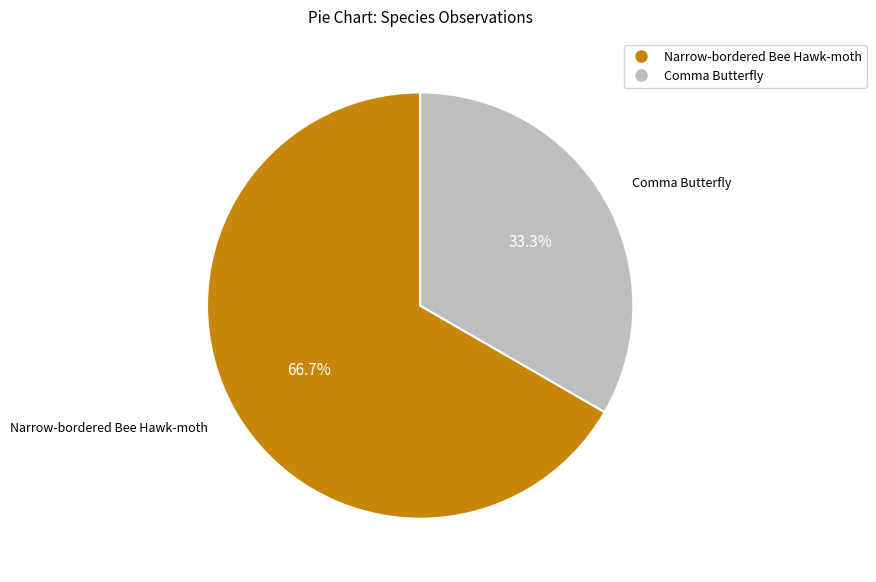

Which slice is the largest?

Narrow-bordered Bee Hawk-moth